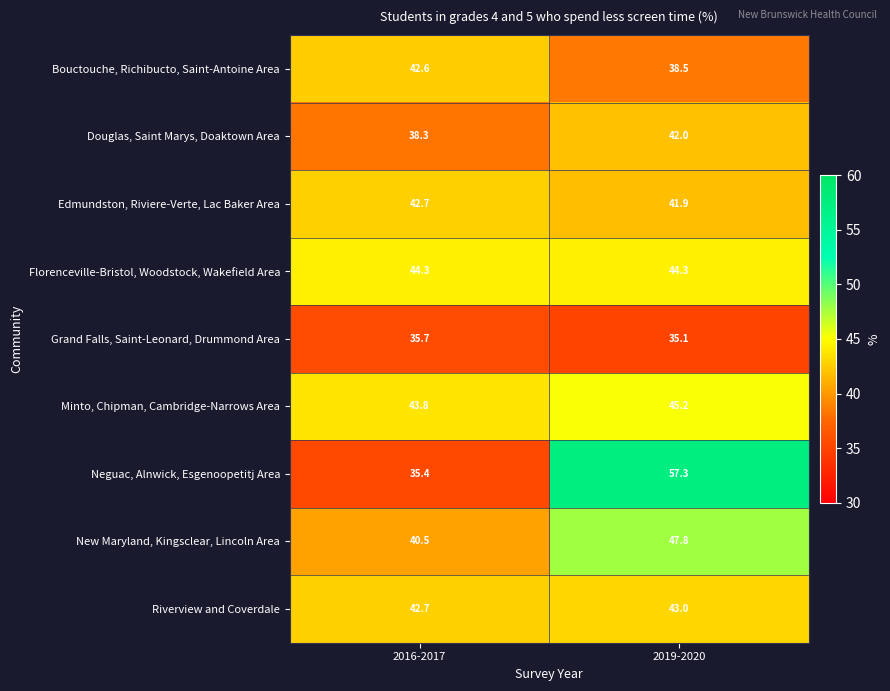

What is the greatest value displayed?

57.3